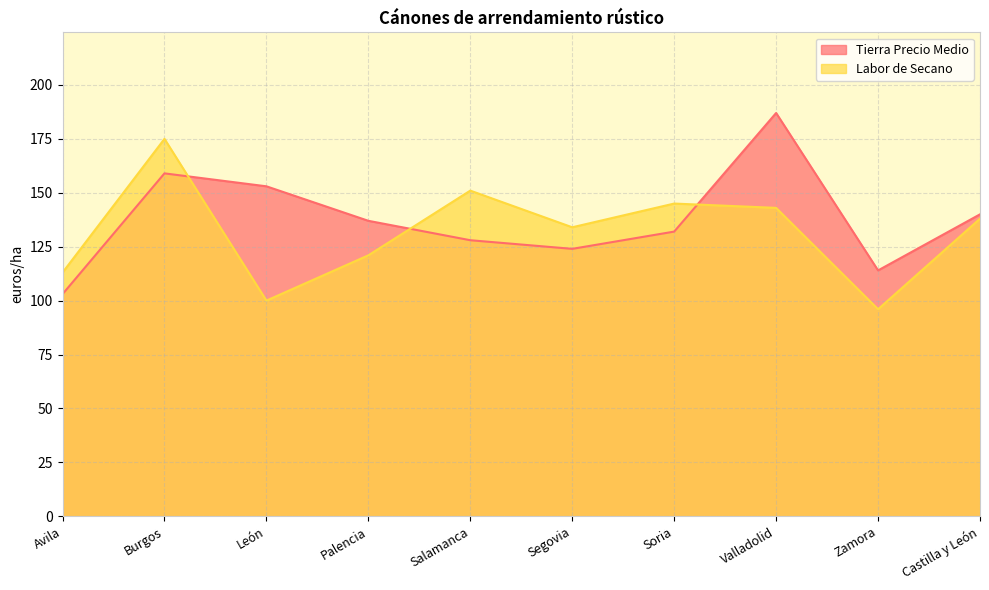

What is the label of the 3rd point from the left?

León